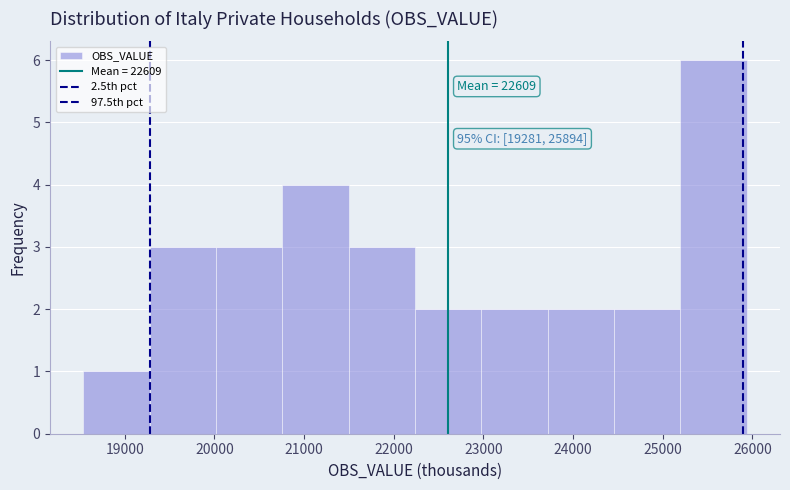

Over which range of the x-axis is the bar tallest?

25200 to 25900